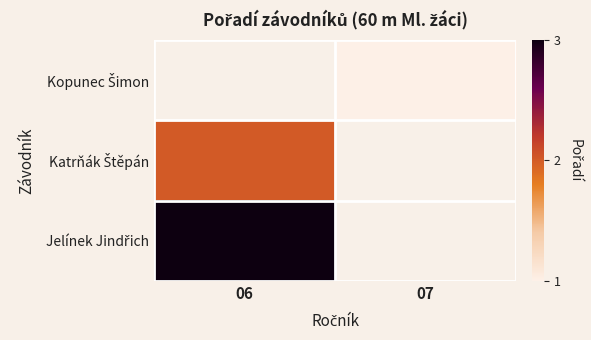

At which label is Katrňák Štěpán closest to 2?

06